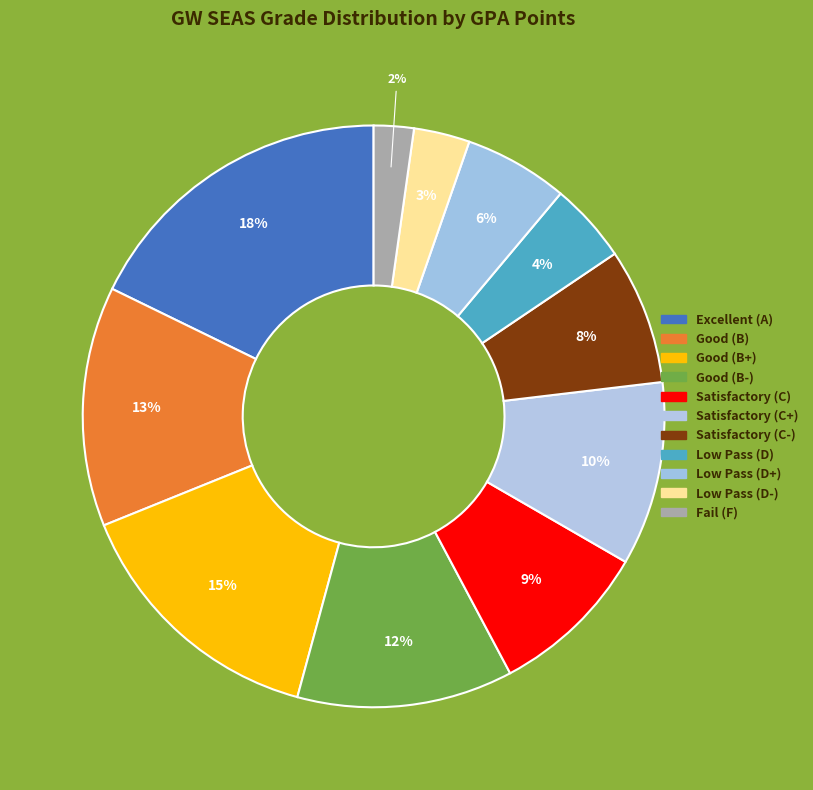

What percentage is NOT represented by Satisfactory (C+)?

89.8%